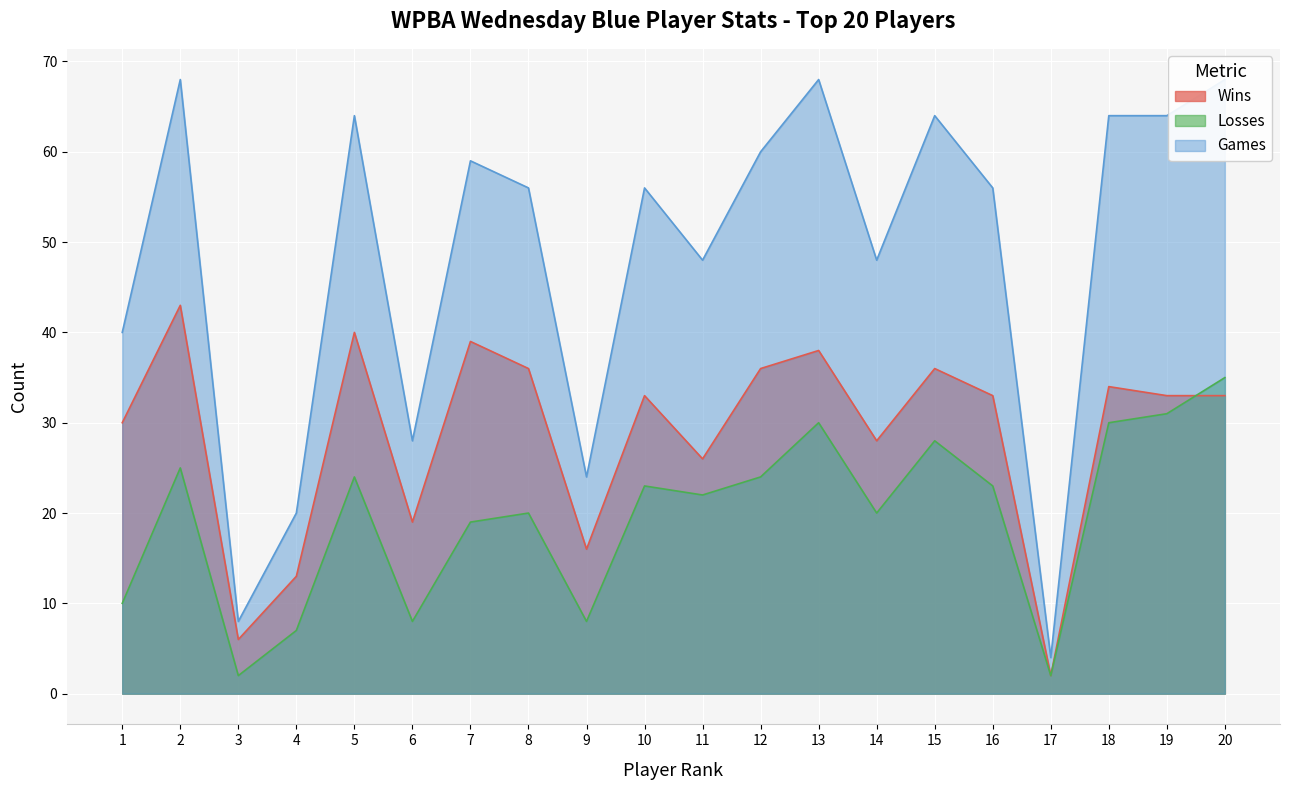

True or false: Games and Wins cross at least once.

False